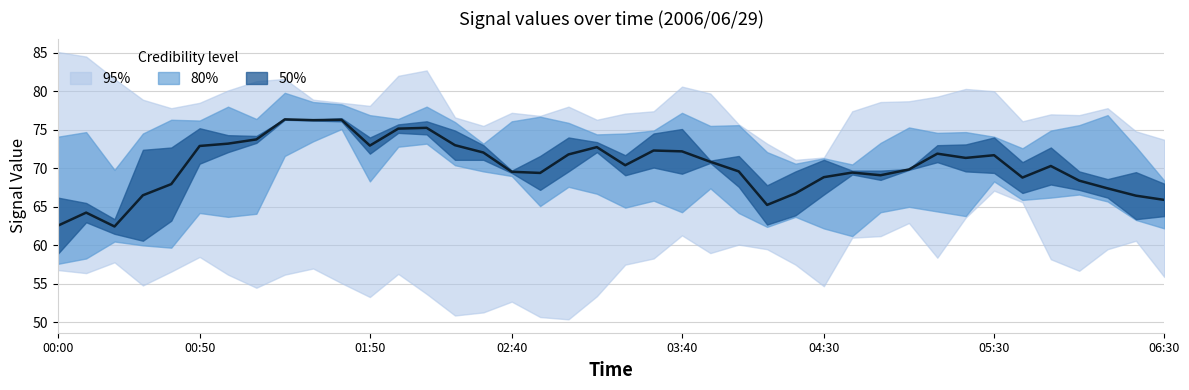

Is it true that the value at 31 is 103.8?

False